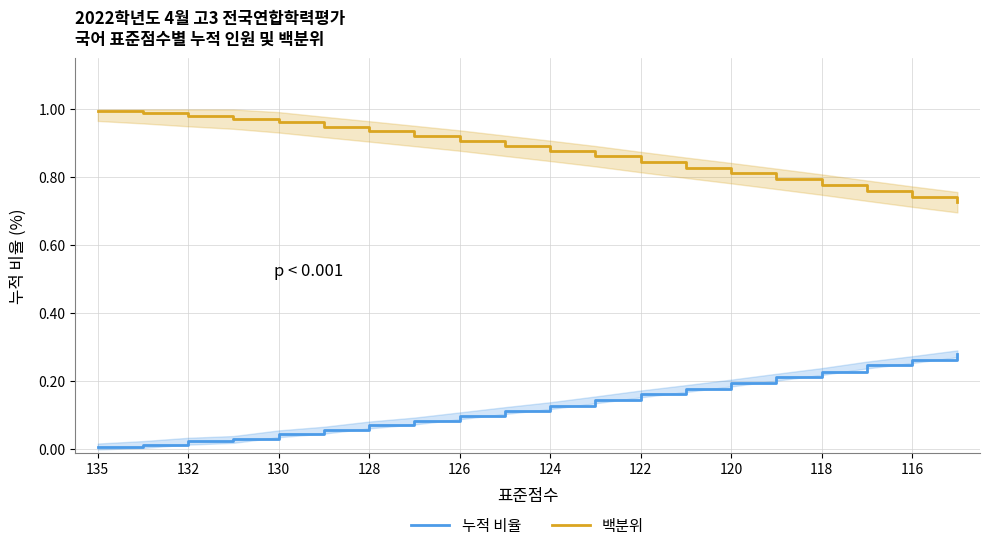

What is the average value of the 누적 비율 series?

0.1